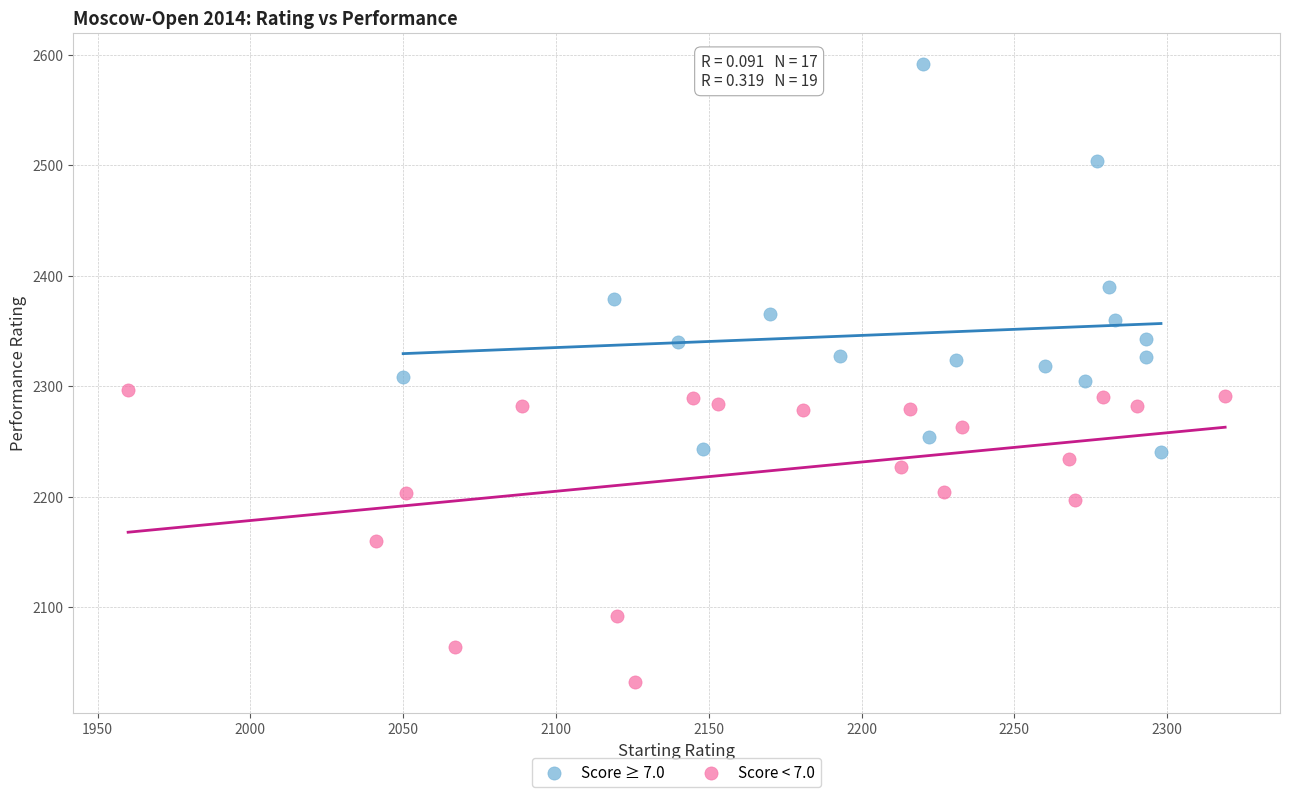

Which series reaches the minimum Y coordinate?

Score < 7.0